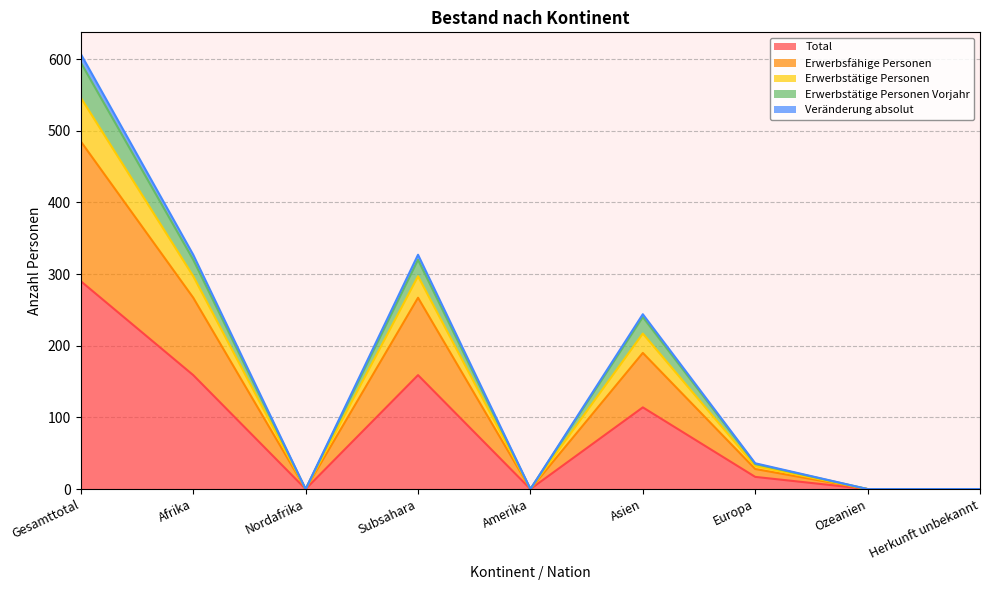

What is the spread (max minus min) of values at Subsahara?

168